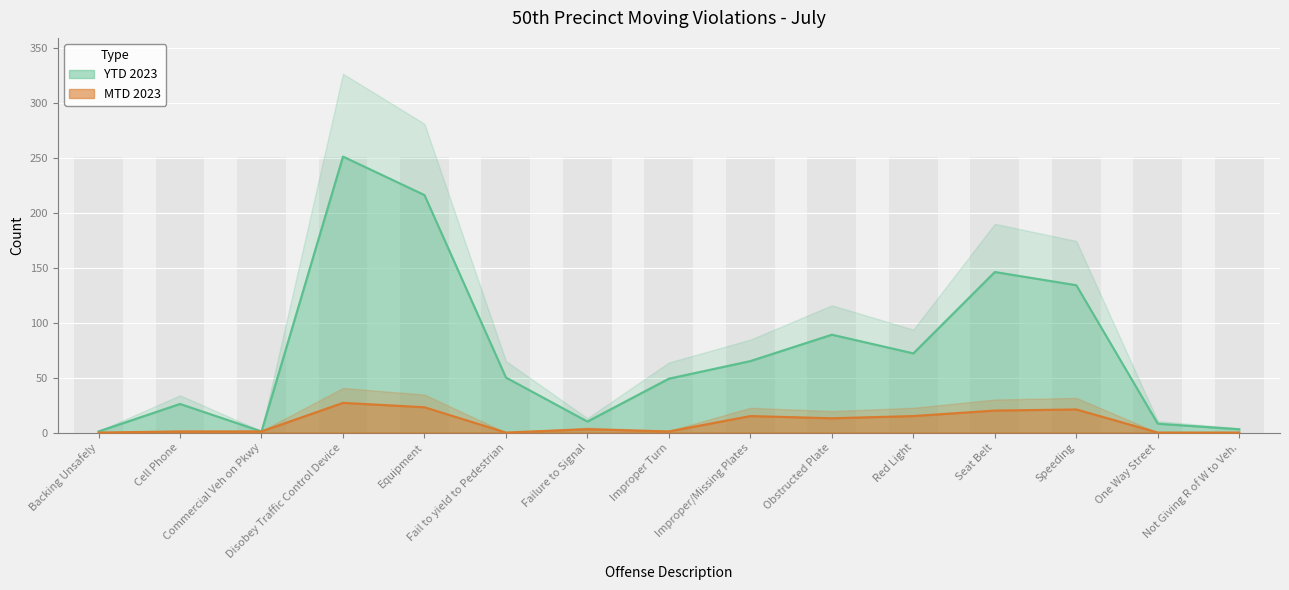

How many categories are shown in the chart?

15